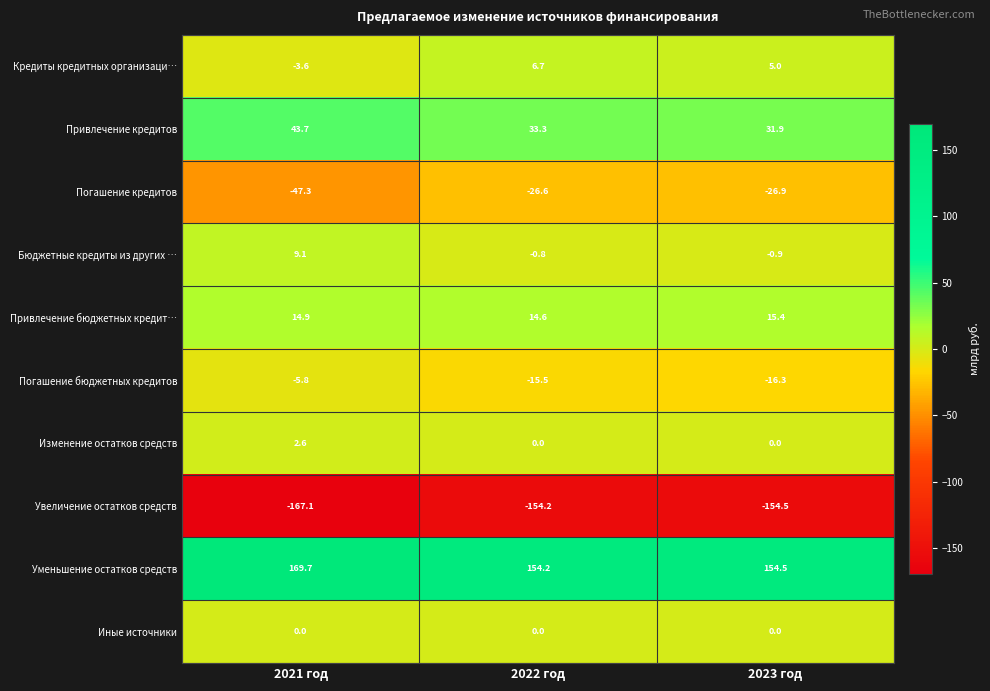

Reading left to right, extract all data points from this chart.

Кредиты кредитных организаци…: 2021 год=-3.6	2022 год=6.7	2023 год=5.0
Привлечение кредитов: 2021 год=43.7	2022 год=33.3	2023 год=31.9
Погашение кредитов: 2021 год=-47.3	2022 год=-26.6	2023 год=-26.9
Бюджетные кредиты из других …: 2021 год=9.1	2022 год=-0.8	2023 год=-0.9
Привлечение бюджетных кредит…: 2021 год=14.9	2022 год=14.6	2023 год=15.4
Погашение бюджетных кредитов: 2021 год=-5.8	2022 год=-15.5	2023 год=-16.3
Изменение остатков средств: 2021 год=2.6	2022 год=0.0	2023 год=0.0
Увеличение остатков средств: 2021 год=-167.1	2022 год=-154.2	2023 год=-154.5
Уменьшение остатков средств: 2021 год=169.7	2022 год=154.2	2023 год=154.5
Иные источники: 2021 год=0.0	2022 год=0.0	2023 год=0.0